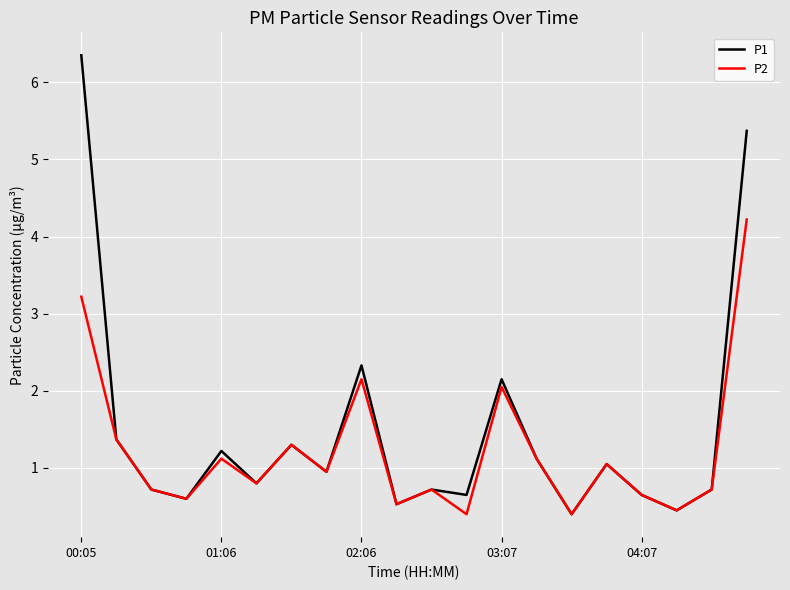

Which series has the largest range (max minus min)?

P1